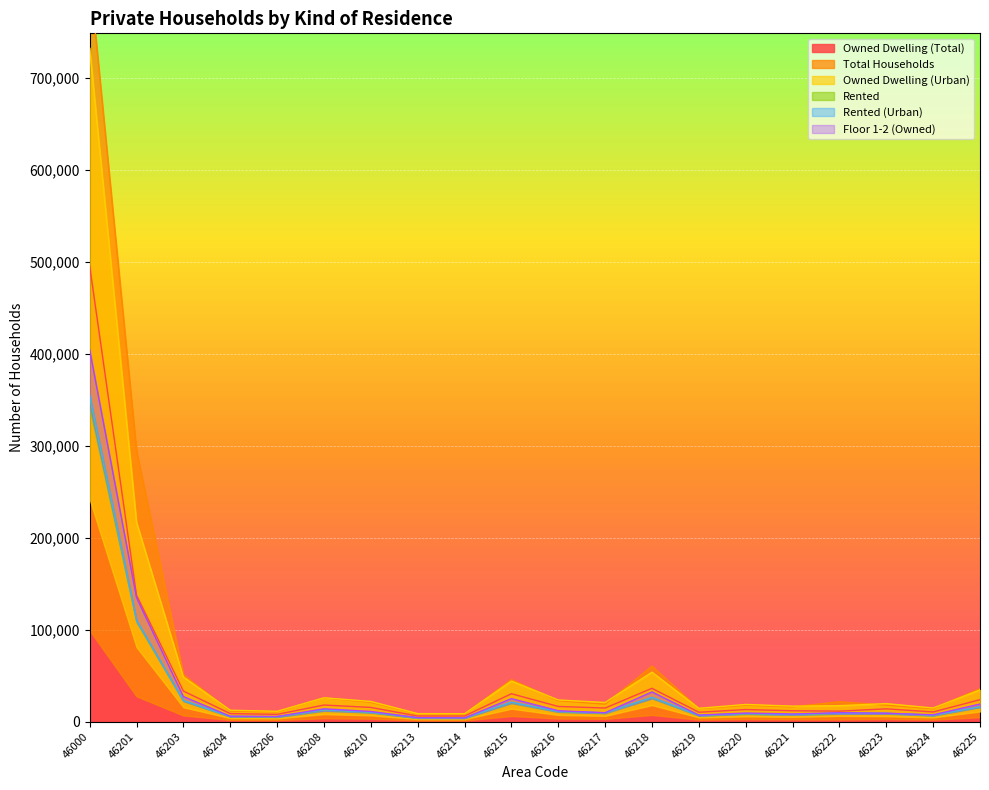

Which category has the highest value in the Owned Dwelling (Total) series?

46000